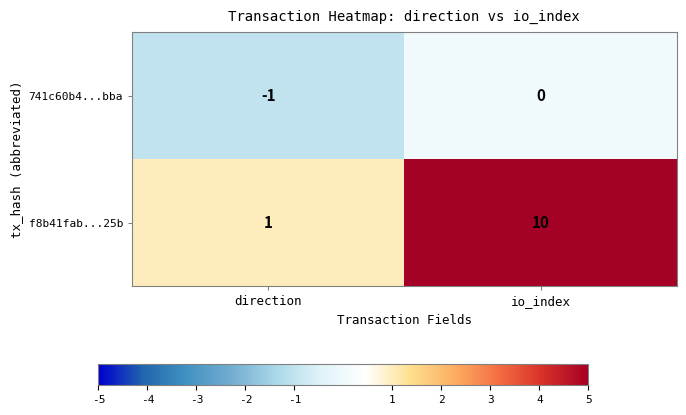

What is the maximum value shown in the chart?

10